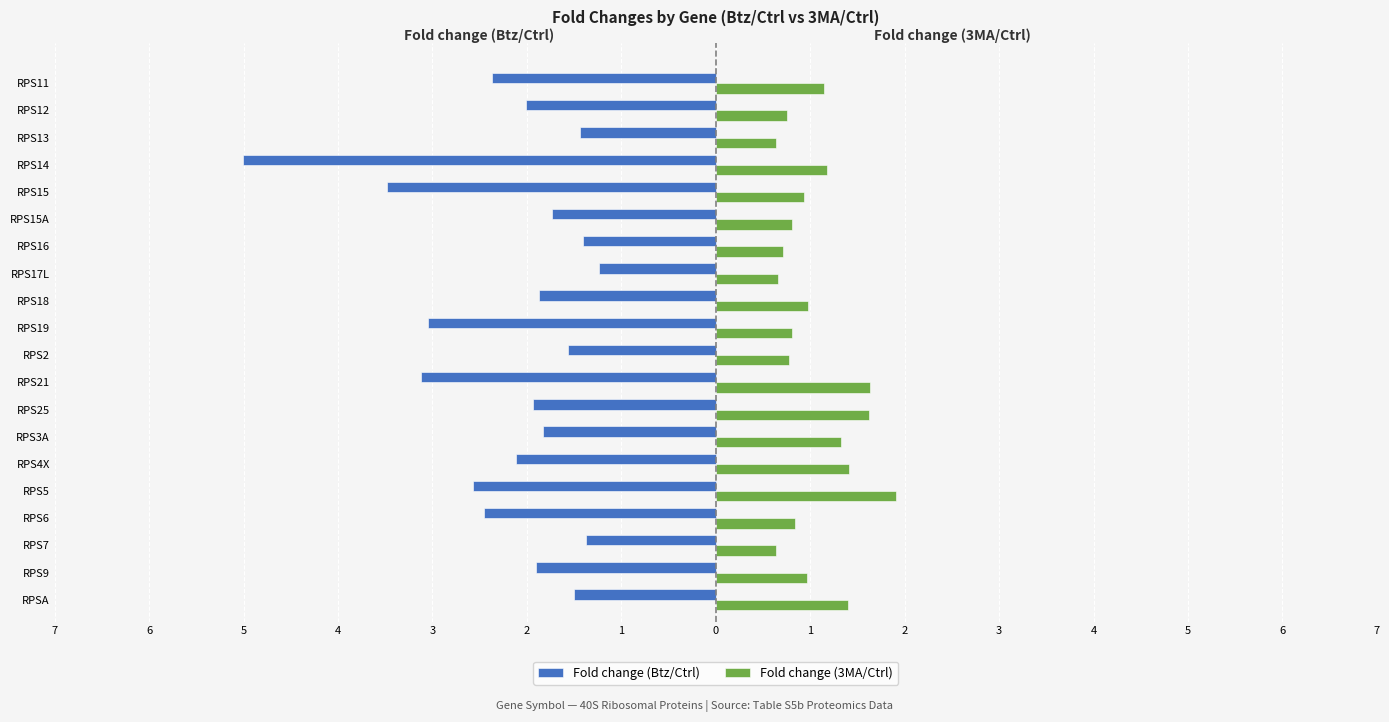

What are all the series names shown in the legend?

Fold change (Btz/Ctrl), Fold change (3MA/Ctrl)